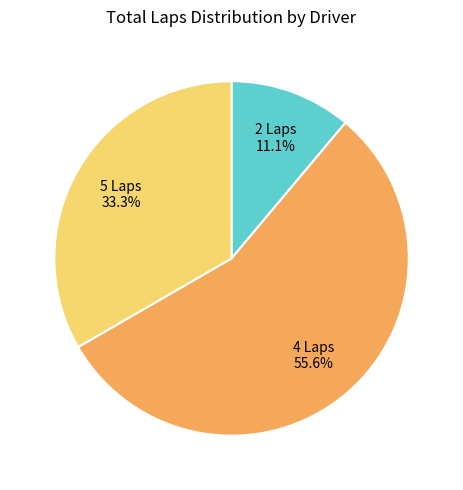

What percentage is NOT represented by 2 Laps?

88.9%